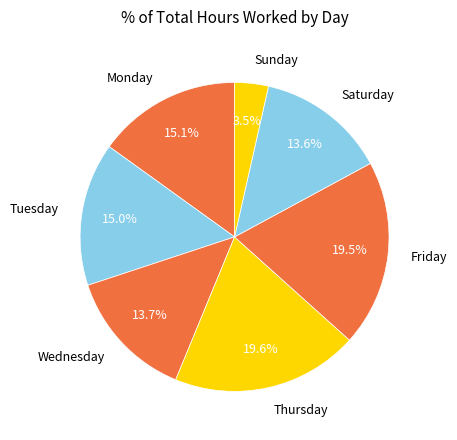

Which slice is the smallest?

Sunday